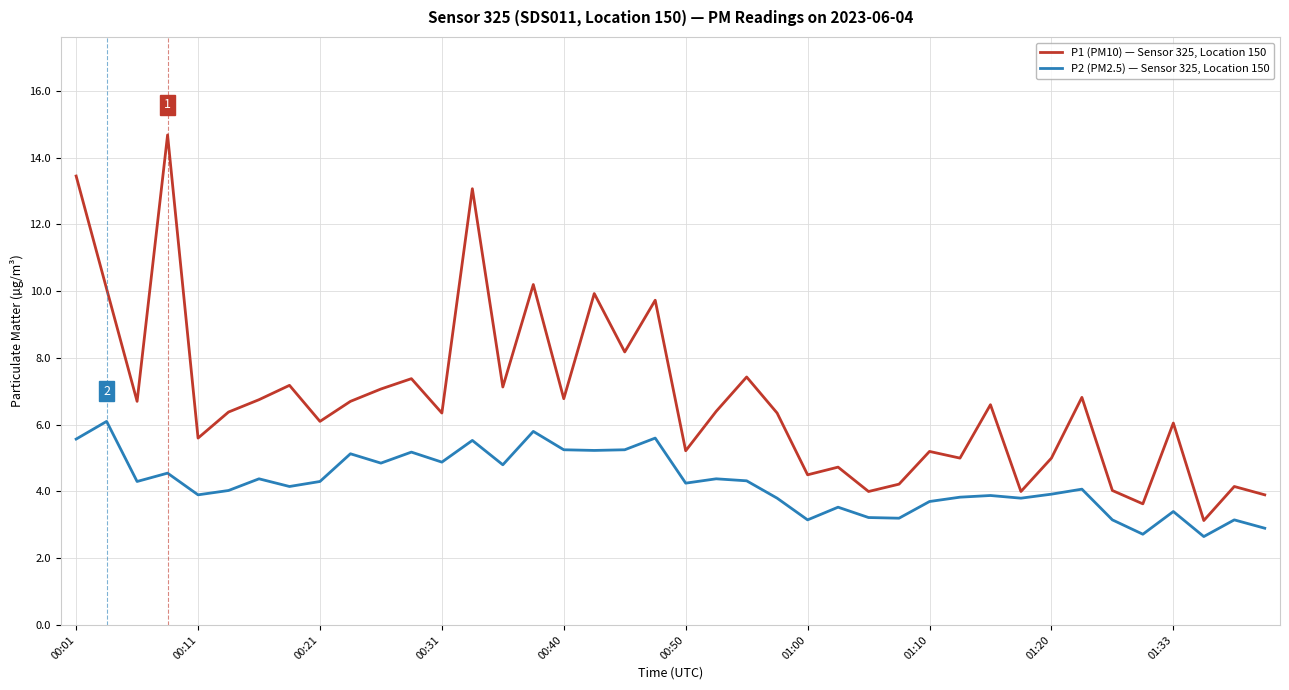

How many categories are shown in the chart?

40